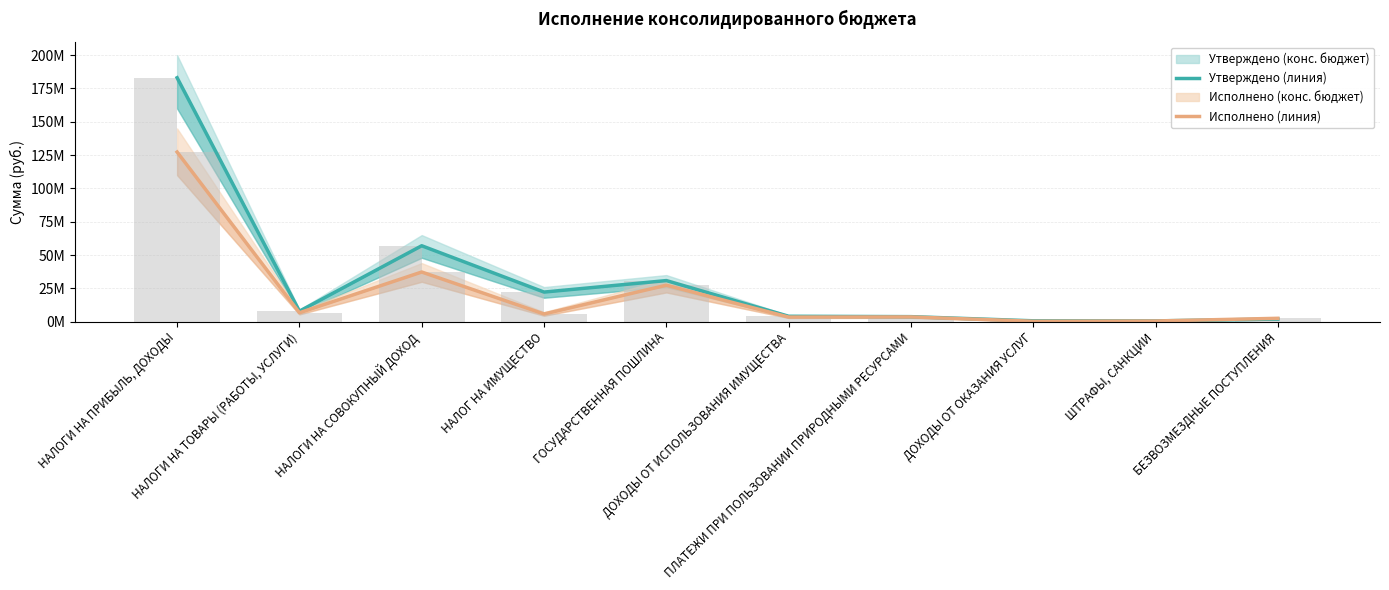

What is the average value of the Утверждено (конс. бюджет) series?

31233770.0